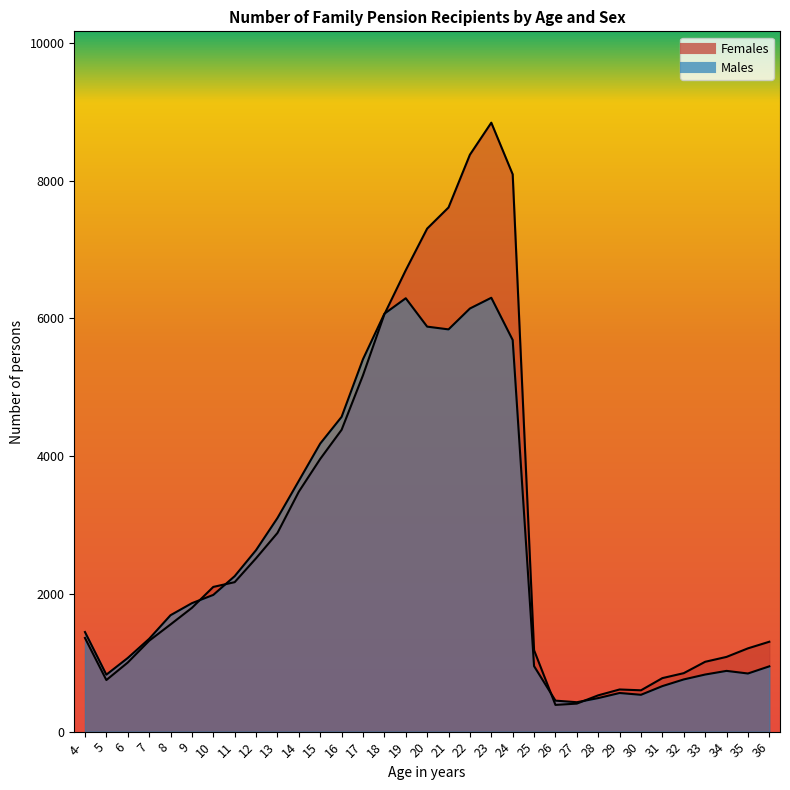

How many times do Females and Males cross each other?

5